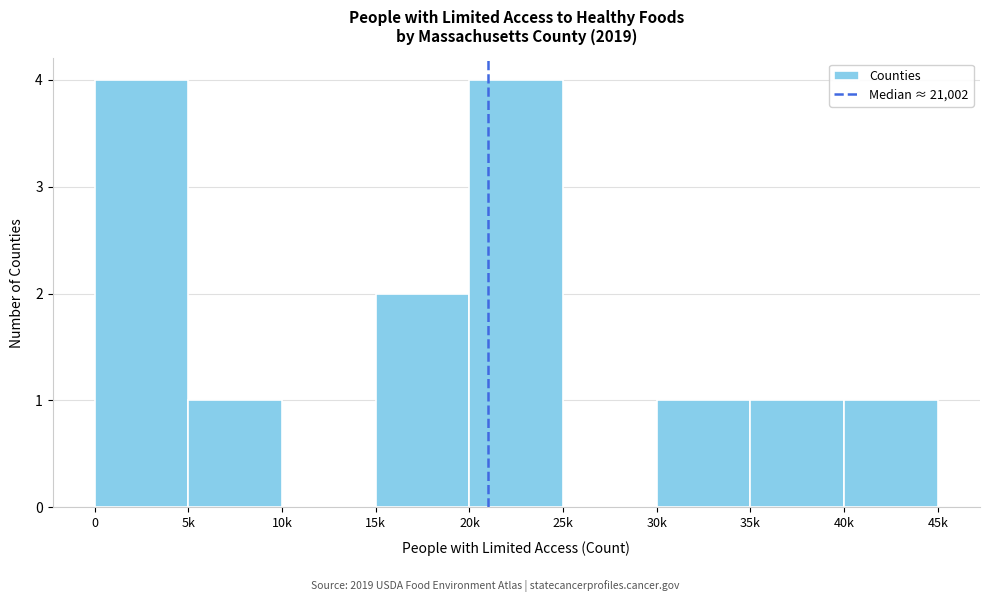

Reading left to right, transcribe all the data shown in this chart.

0=4	5k=1	10k=0	15k=2	20k=4	25k=0	30k=1	35k=1	40k=1